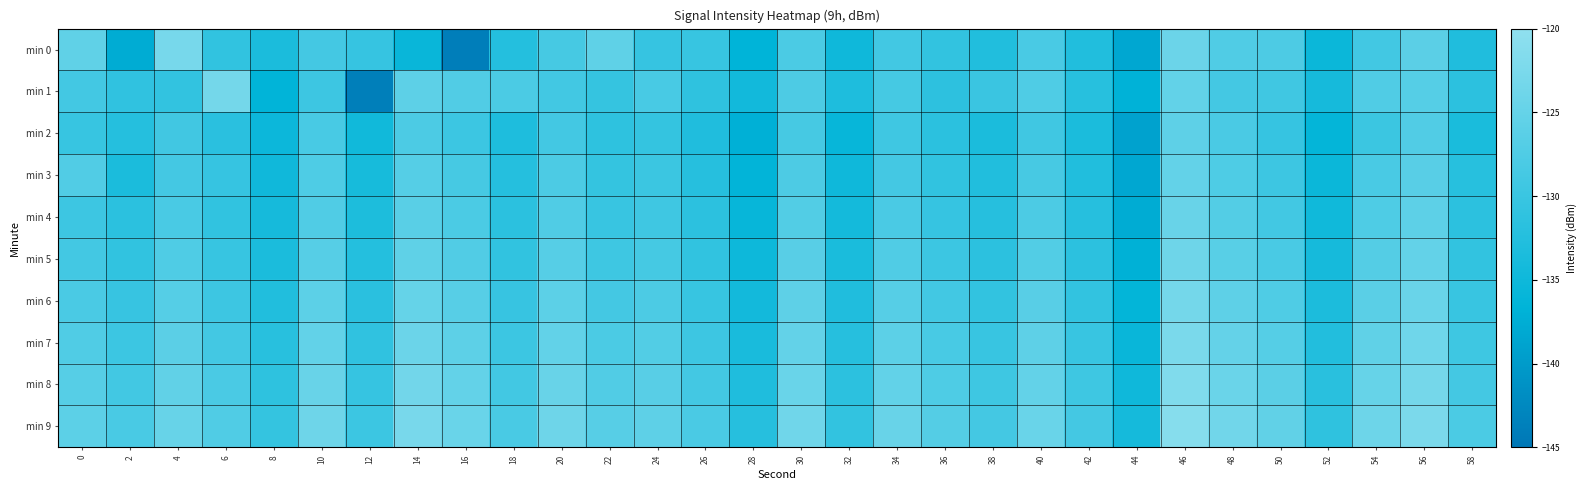

Reading left to right, what are all the values shown in this chart?

min 0: 0=-125.5	2=-137.7	4=-122.9	6=-131.0	8=-133.6	10=-128.7	12=-130.4	14=-135.5	16=-144.0	18=-132.4	20=-128.6	22=-125.6	24=-130.4	26=-130.2	28=-136.5	30=-128.0	32=-134.9	34=-129.1	36=-130.8	38=-132.8	40=-128.2	42=-132.8	44=-138.3	46=-124.3	48=-127.4	50=-127.8	52=-135.3	54=-129.0	56=-126.2	58=-132.9
min 1: 0=-128.8	2=-131.1	4=-130.8	6=-123.2	8=-136.4	10=-129.5	12=-143.7	14=-125.9	16=-127.3	18=-128.0	20=-129.0	22=-130.5	24=-128.3	26=-131.2	28=-134.5	30=-127.8	32=-133.1	34=-128.6	36=-131.4	38=-129.9	40=-127.5	42=-132.1	44=-136.8	46=-125.3	48=-128.7	50=-129.2	52=-134.1	54=-127.4	56=-126.8	58=-131.5
min 2: 0=-130.2	2=-132.4	4=-129.1	6=-131.8	8=-135.2	10=-128.3	12=-134.6	14=-127.9	16=-129.7	18=-133.1	20=-128.8	22=-131.3	24=-130.6	26=-132.9	28=-137.1	30=-128.5	32=-135.8	34=-129.3	36=-131.7	38=-133.5	40=-129.2	42=-133.4	44=-139.1	46=-125.8	48=-128.1	50=-130.4	52=-136.2	54=-129.8	56=-127.3	58=-133.6
min 3: 0=-127.3	2=-133.5	4=-128.7	6=-130.4	8=-134.8	10=-127.6	12=-133.9	14=-126.8	16=-128.5	18=-132.4	20=-127.9	22=-130.6	24=-129.8	26=-132.2	28=-136.4	30=-127.7	32=-134.9	34=-128.7	36=-130.9	38=-132.8	40=-128.4	42=-132.7	44=-138.3	46=-125.1	48=-127.6	50=-129.5	52=-135.4	54=-128.2	56=-126.5	58=-132.1
min 4: 0=-129.5	2=-131.7	4=-128.2	6=-130.9	8=-134.1	10=-127.4	12=-133.2	14=-126.3	16=-128.0	18=-131.7	20=-127.4	22=-130.1	24=-129.3	26=-131.6	28=-135.8	30=-127.2	32=-134.3	34=-128.1	36=-130.4	38=-132.2	40=-127.9	42=-132.2	44=-137.7	46=-124.6	48=-127.1	50=-128.9	52=-134.7	54=-127.6	56=-125.9	58=-131.5
min 5: 0=-128.8	2=-131.0	4=-127.5	6=-130.2	8=-133.4	10=-126.7	12=-132.5	14=-125.6	16=-127.3	18=-131.0	20=-126.7	22=-129.4	24=-128.6	26=-130.9	28=-135.1	30=-126.5	32=-133.6	34=-127.4	36=-129.7	38=-131.5	40=-127.2	42=-131.5	44=-137.0	46=-123.9	48=-126.4	50=-128.2	52=-134.0	54=-126.9	56=-125.2	58=-130.8
min 6: 0=-128.1	2=-130.3	4=-126.8	6=-129.5	8=-132.7	10=-126.0	12=-131.8	14=-124.9	16=-126.6	18=-130.3	20=-126.0	22=-128.7	24=-127.9	26=-130.2	28=-134.4	30=-125.8	32=-132.9	34=-126.7	36=-129.0	38=-130.8	40=-126.5	42=-130.8	44=-136.3	46=-123.2	48=-125.7	50=-127.5	52=-133.3	54=-126.2	56=-124.5	58=-130.1
min 7: 0=-127.4	2=-129.6	4=-126.1	6=-128.8	8=-132.0	10=-125.3	12=-131.1	14=-124.2	16=-125.9	18=-129.6	20=-125.3	22=-128.0	24=-127.2	26=-129.5	28=-133.7	30=-125.1	32=-132.2	34=-126.0	36=-128.3	38=-130.1	40=-125.8	42=-130.1	44=-135.6	46=-122.5	48=-125.0	50=-126.8	52=-132.6	54=-125.5	56=-123.8	58=-129.4
min 8: 0=-126.7	2=-128.9	4=-125.4	6=-128.1	8=-131.3	10=-124.6	12=-130.4	14=-123.5	16=-125.2	18=-128.9	20=-124.6	22=-127.3	24=-126.5	26=-128.8	28=-133.0	30=-124.4	32=-131.5	34=-125.3	36=-127.6	38=-129.4	40=-125.1	42=-129.4	44=-134.9	46=-121.8	48=-124.3	50=-126.1	52=-131.9	54=-124.8	56=-123.1	58=-128.7
min 9: 0=-126.0	2=-128.2	4=-124.7	6=-127.4	8=-130.6	10=-123.9	12=-129.7	14=-122.8	16=-124.5	18=-128.2	20=-123.9	22=-126.6	24=-125.8	26=-128.1	28=-132.3	30=-123.7	32=-130.8	34=-124.6	36=-126.9	38=-128.7	40=-124.4	42=-128.7	44=-134.2	46=-121.1	48=-123.6	50=-125.4	52=-131.2	54=-124.1	56=-122.4	58=-128.0